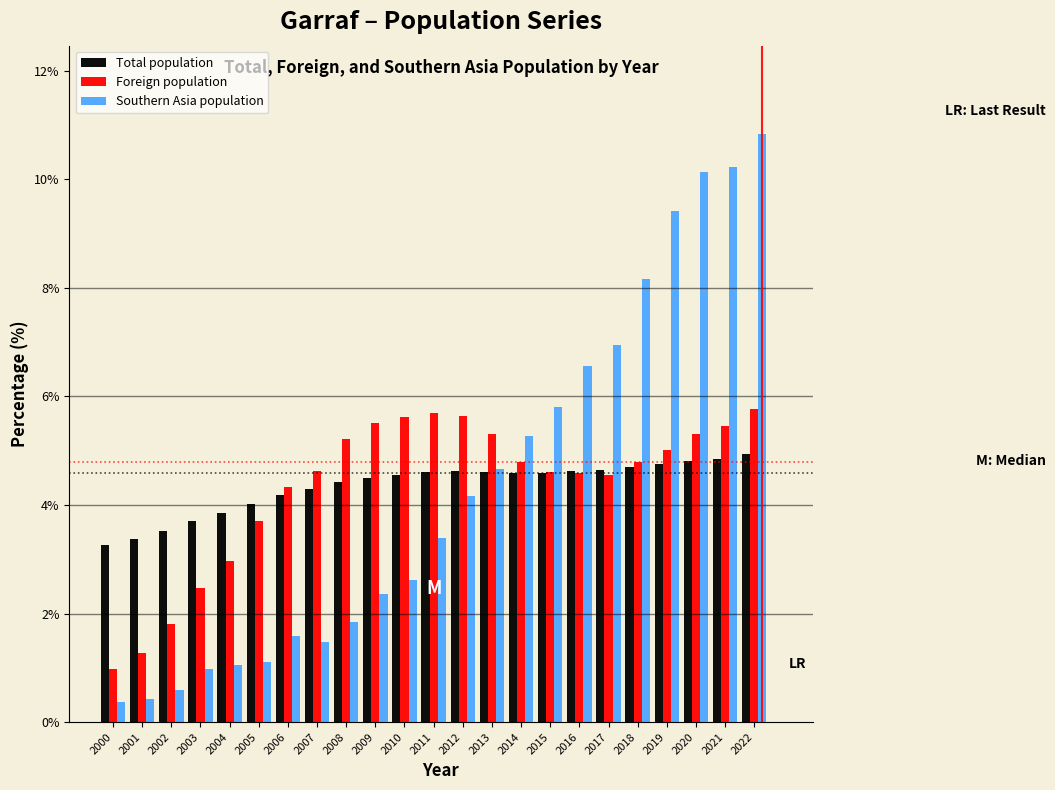

What is the total value across all series at 2001?

5.1